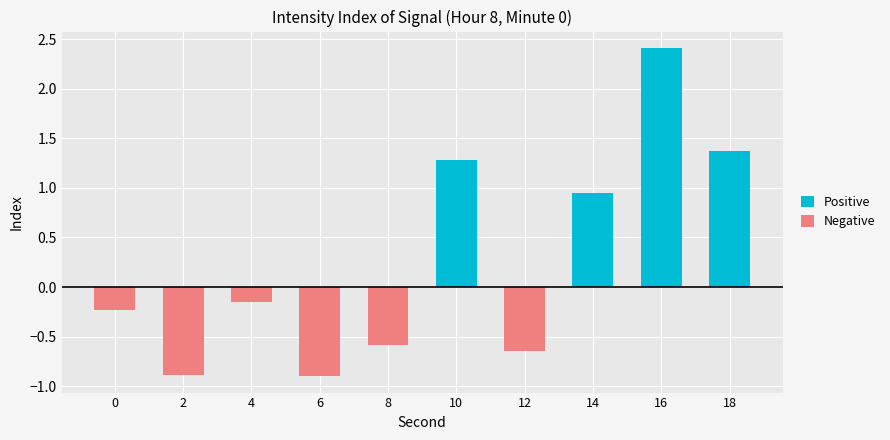

At which category is the sum across all series the highest?

16